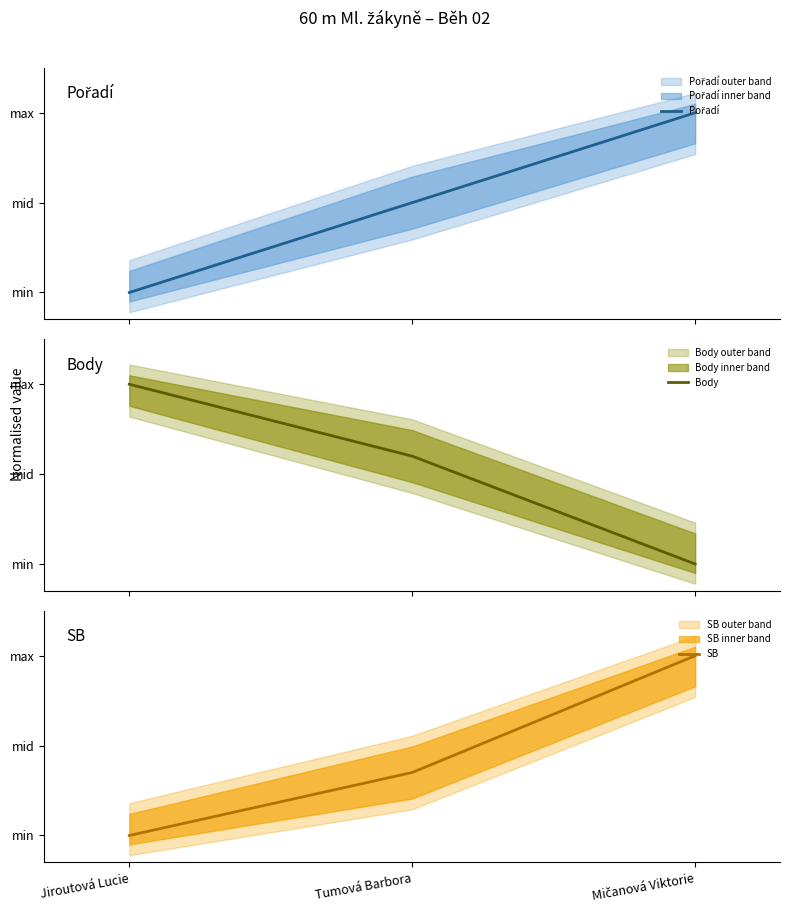

How many distinct data groups are displayed?

3